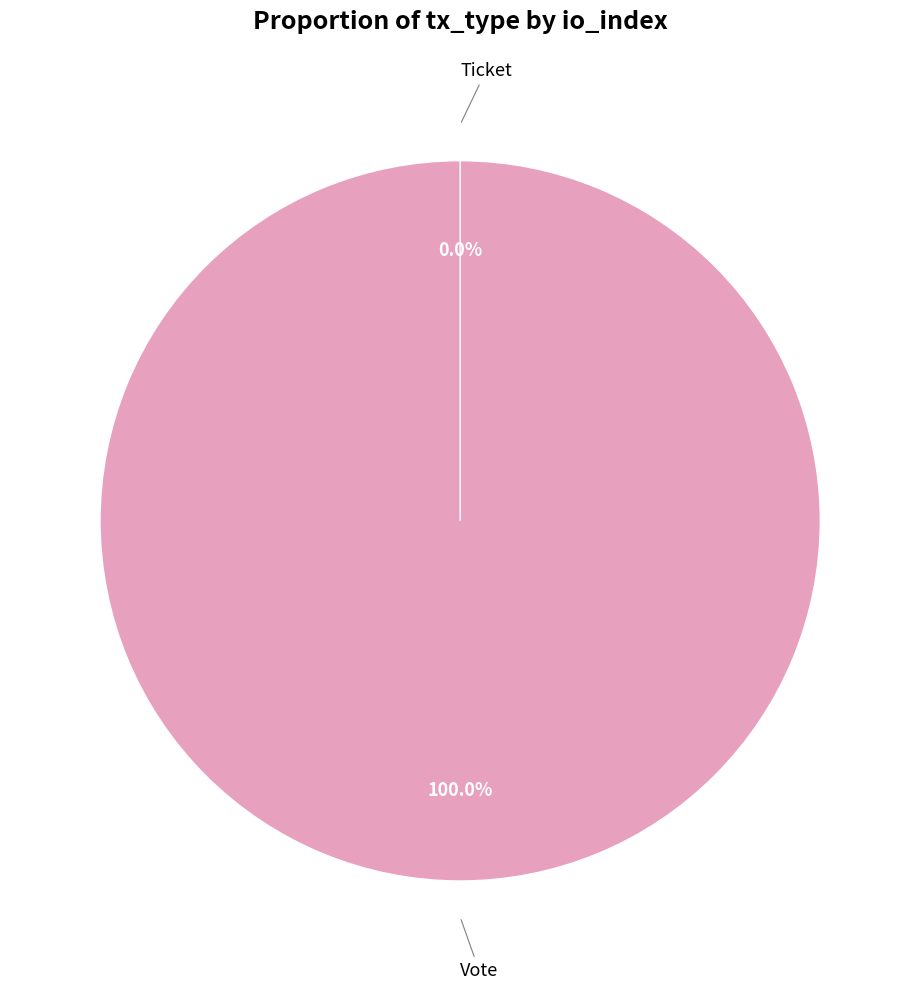

Count the number of slices in the pie.

2